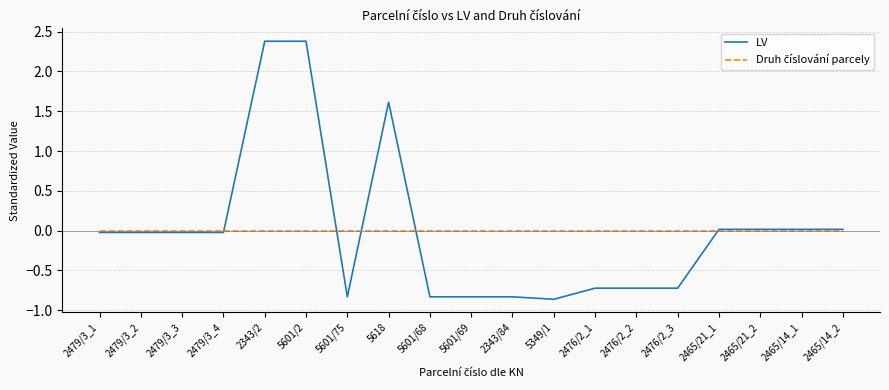

What is the total value across all series at 5601/75?

-0.8